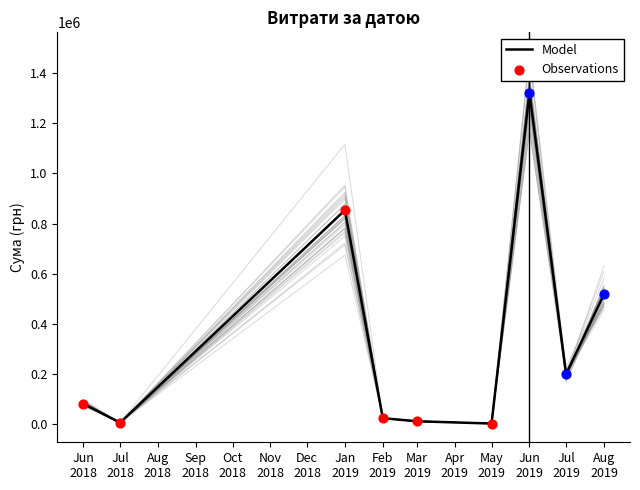

Which has a higher value, 01.07.2019 or 01.03.2019?

01.07.2019